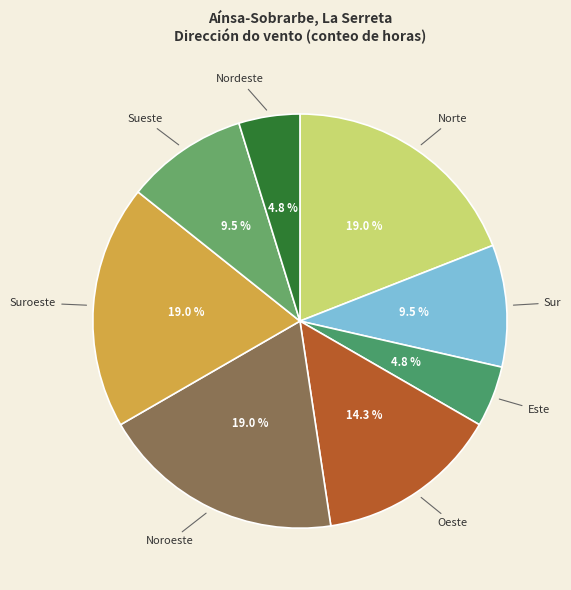

What is the total percentage of Nordeste and Sur?

14.3%